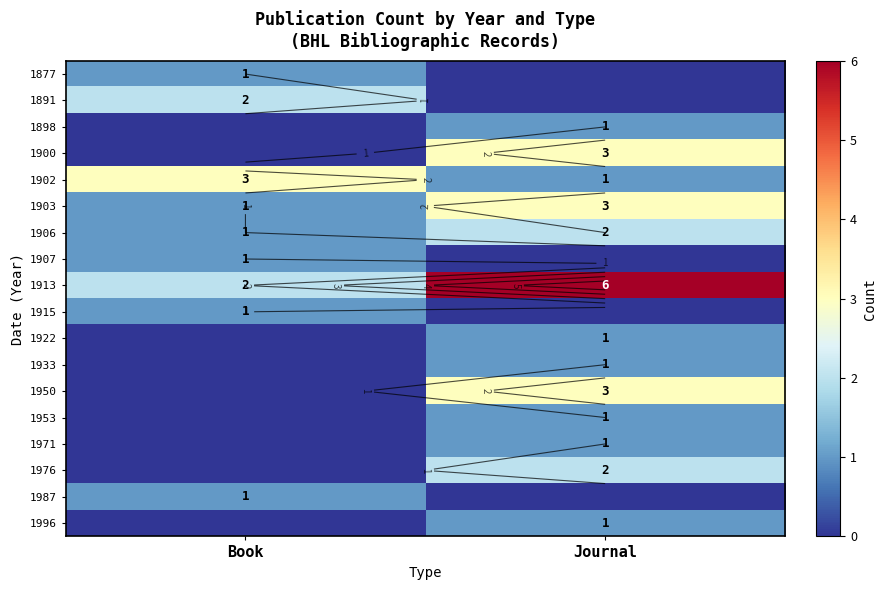

Which category has the lowest value in the 1953 series?

Book